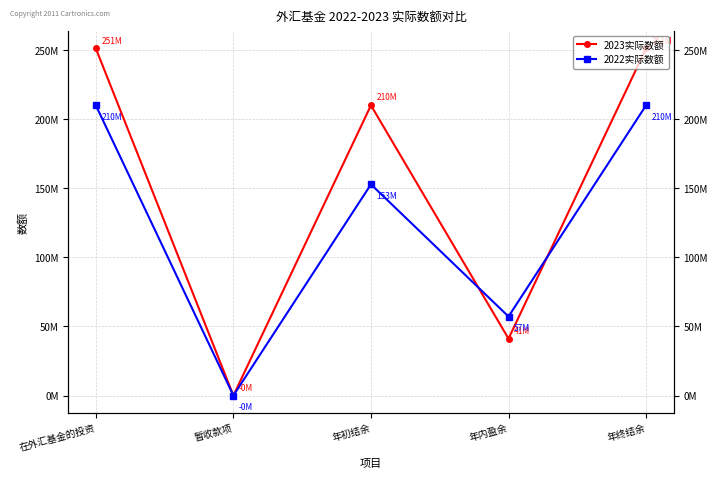

How many times do 2023实际数额 and 2022实际数额 cross each other?

4